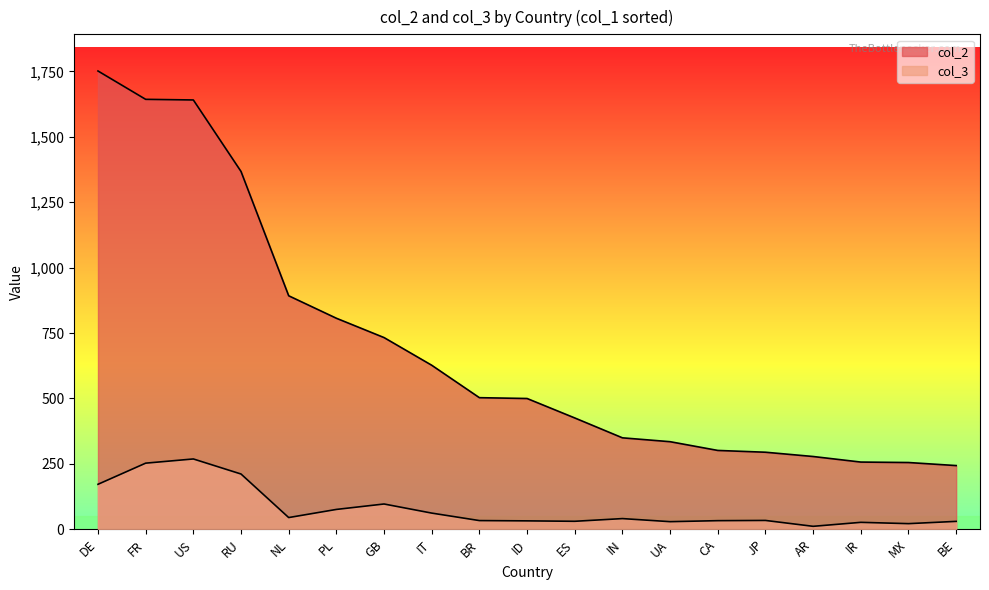

List the labels in order of col_3 value, smallest first.

AR, MX, IR, UA, BE, ES, ID, CA, BR, JP, IN, NL, IT, PL, GB, DE, RU, FR, US